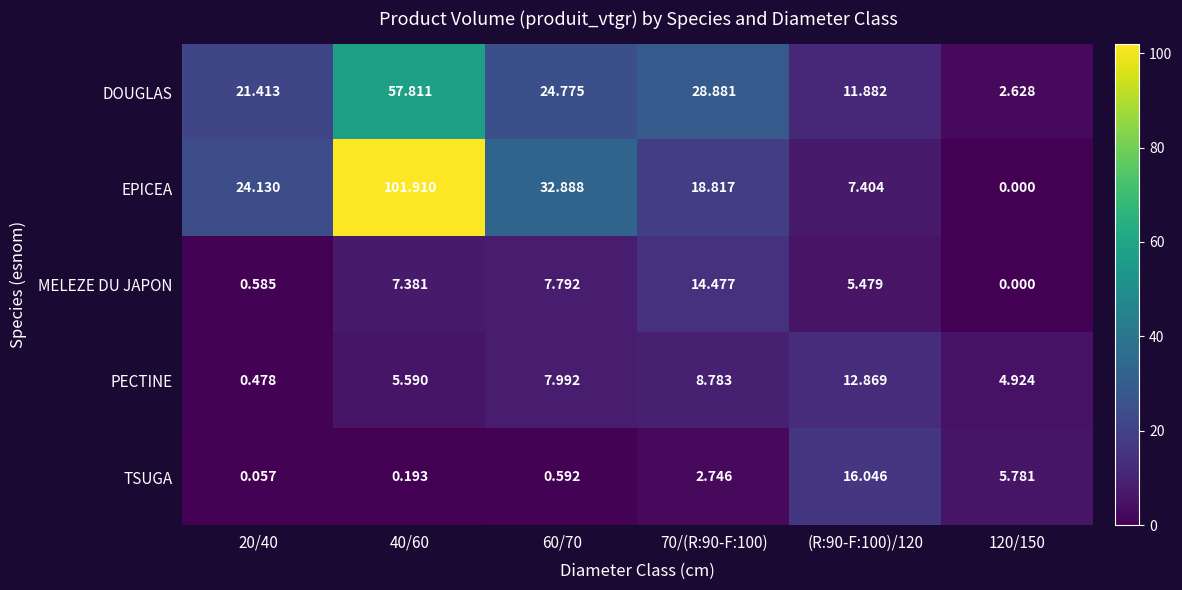

List the series in order of their peak value, highest first.

EPICEA, DOUGLAS, TSUGA, MELEZE DU JAPON, PECTINE